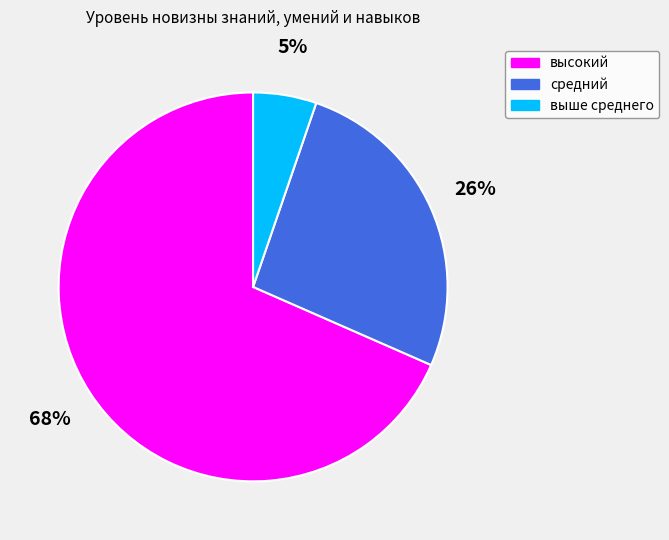

Combined, do высокий and средний account for over 50%?

Yes